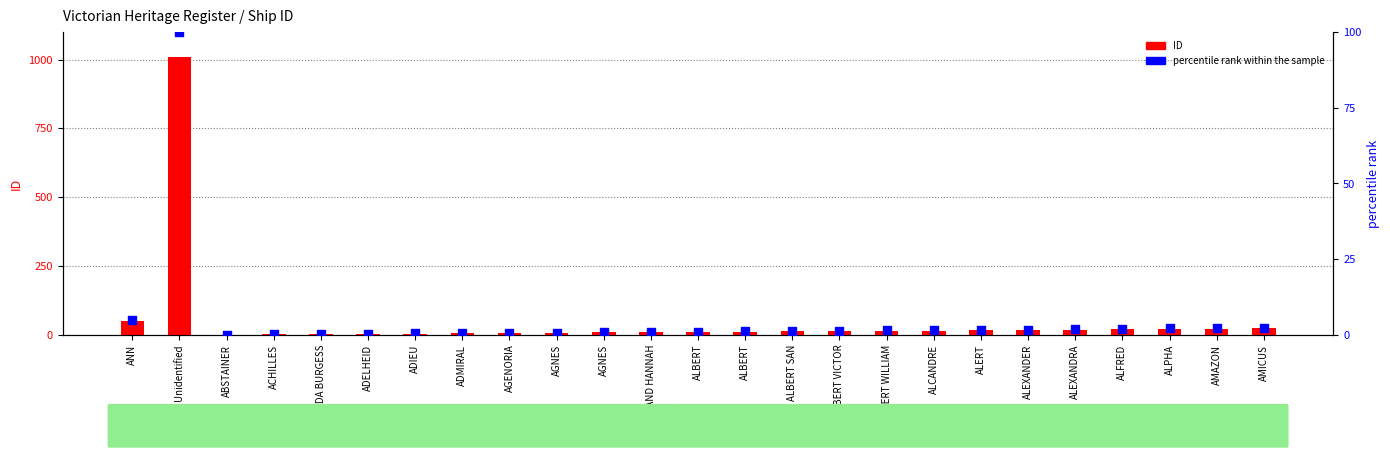

What is the total value across all series at ADA BURGESS?

3.3